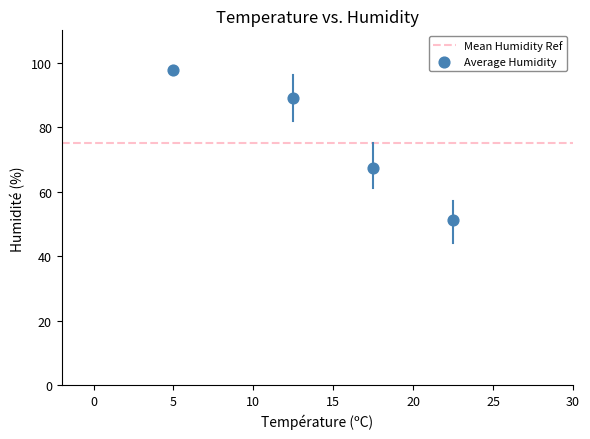

What is the range of Y values (max minus min)?

46.7